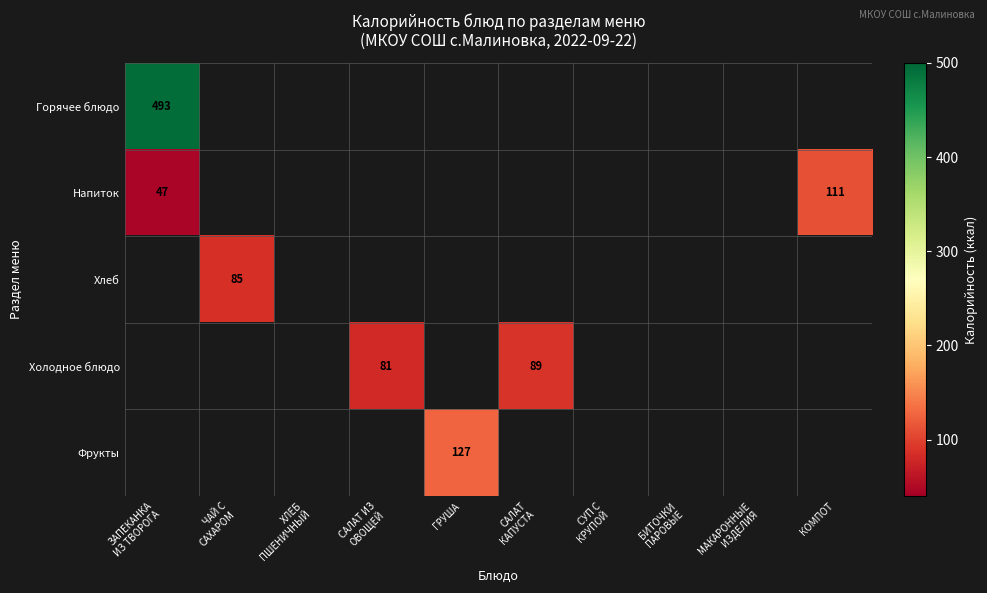

Which has a higher value, САЛАТ ИЗ
ОВОЩЕЙ or БИТОЧКИ
ПАРОВЫЕ?

БИТОЧКИ
ПАРОВЫЕ